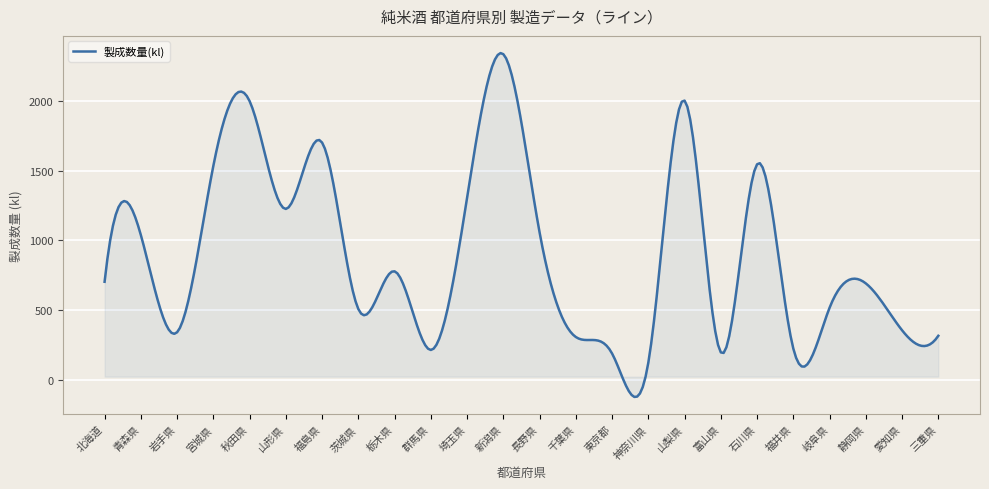

What is the smallest value displayed?

-120.2